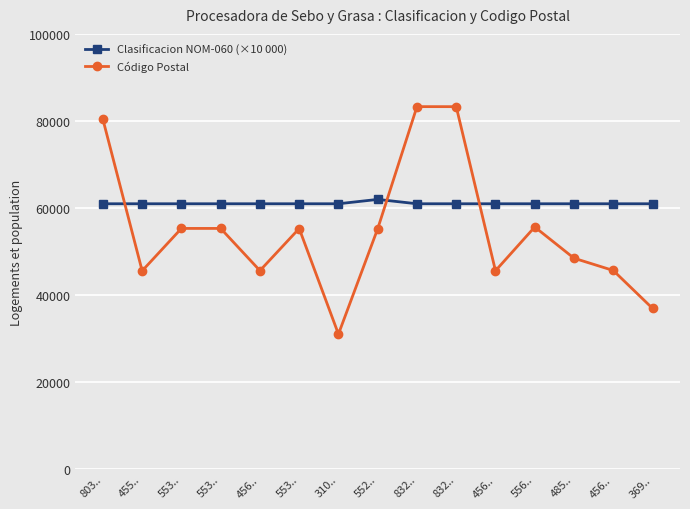

Reading left to right, what are all the values shown in this chart?

Clasificacion NOM-060 (×10 000): 61000	61000	61000	61000	61000	61000	61000	62000	61000	61000	61000	61000	61000	61000	61000
Código Postal: 80390	45599	55340	55340	45650	55320	31074	55270	83299	83294	45619	55670	48500	45686	36989